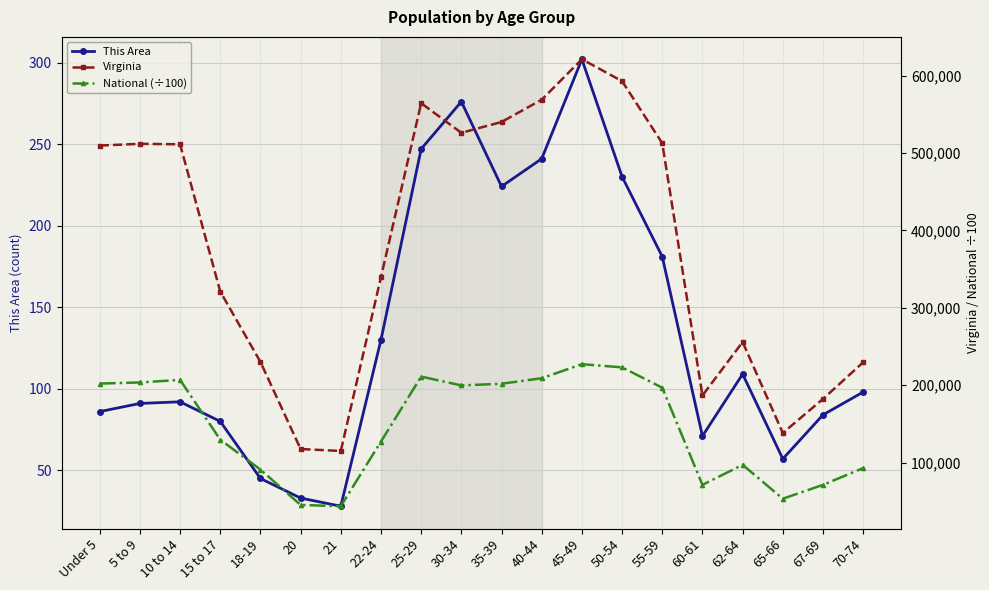

What are all the series names shown in the legend?

This Area, Virginia, National (÷100)